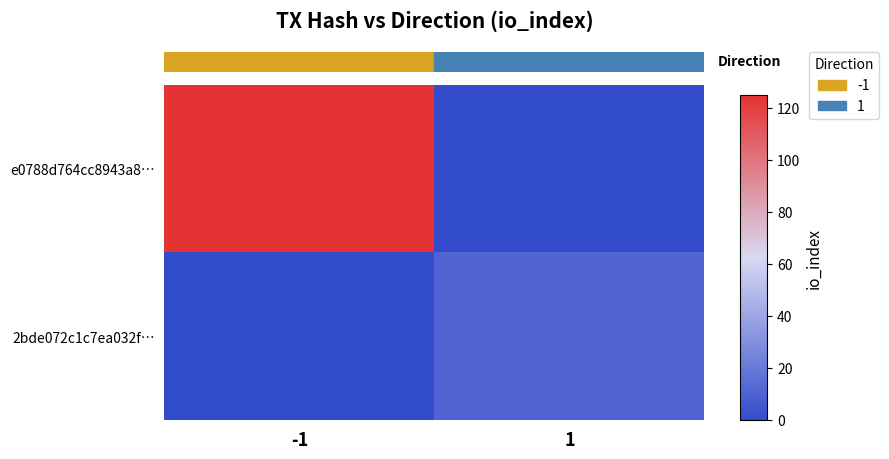

How many data points does each series have?

2